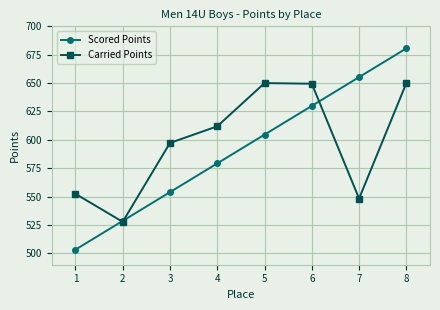

After their last crossing, which series has the higher values: Carried Points or Scored Points?

Scored Points